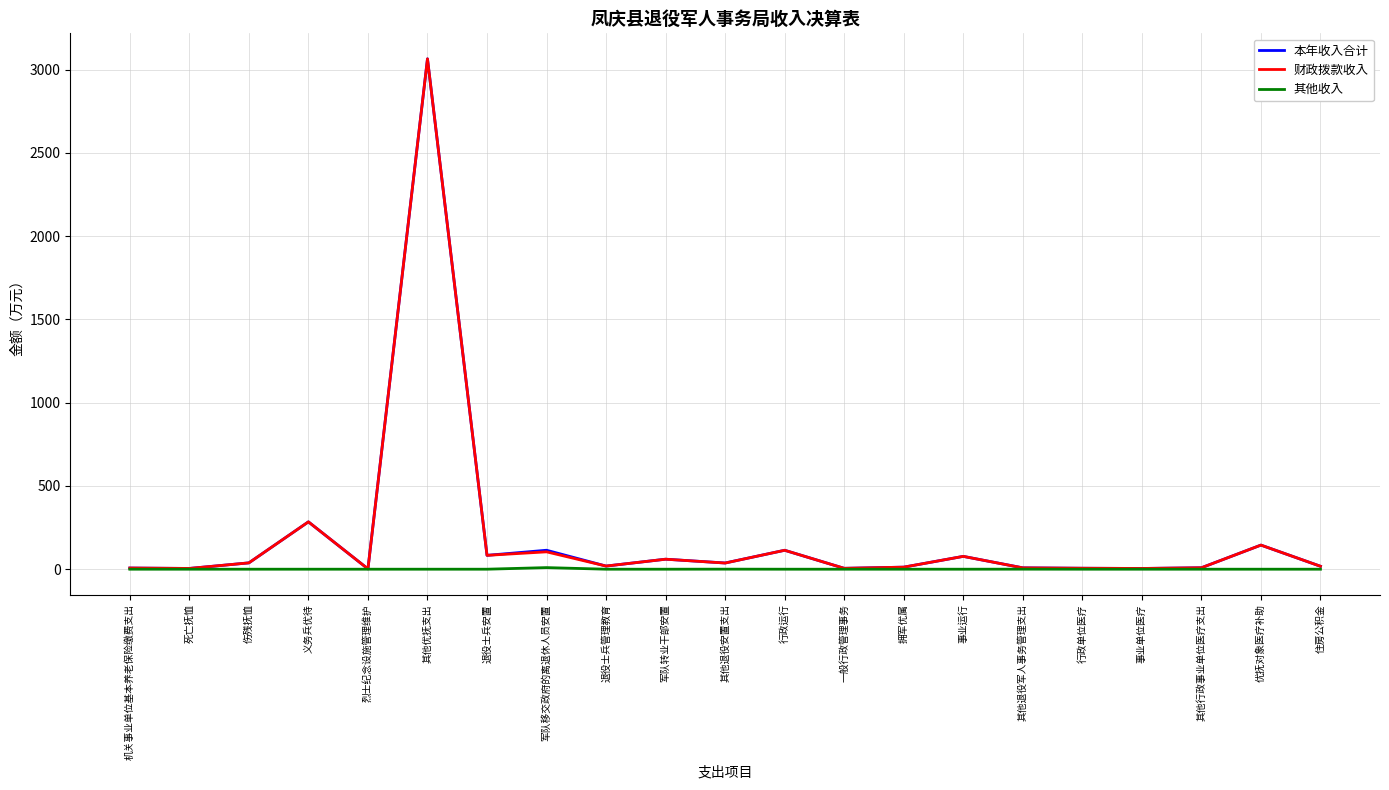

Which label corresponds to the largest value in the chart?

其他优抚支出